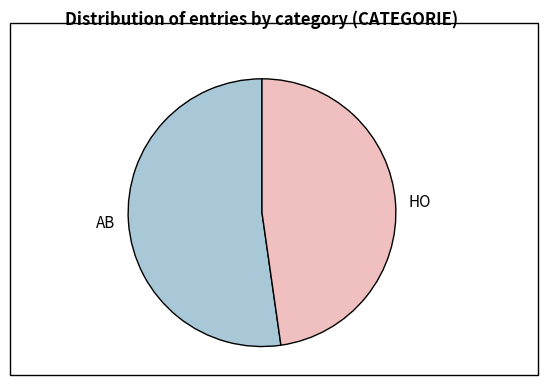

How many segments does this pie chart have?

2